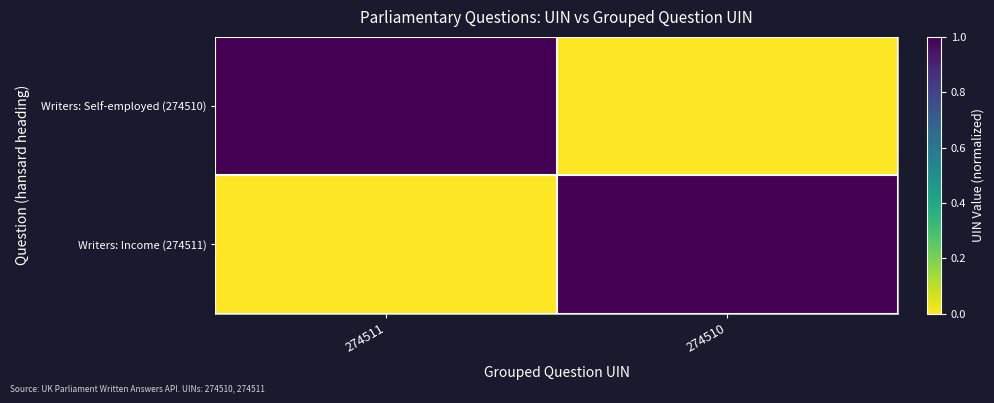

Reading left to right, what are all the values shown in this chart?

Writers: Self-employed (274510): 274511=1	274510=0
Writers: Income (274511): 274511=0	274510=1